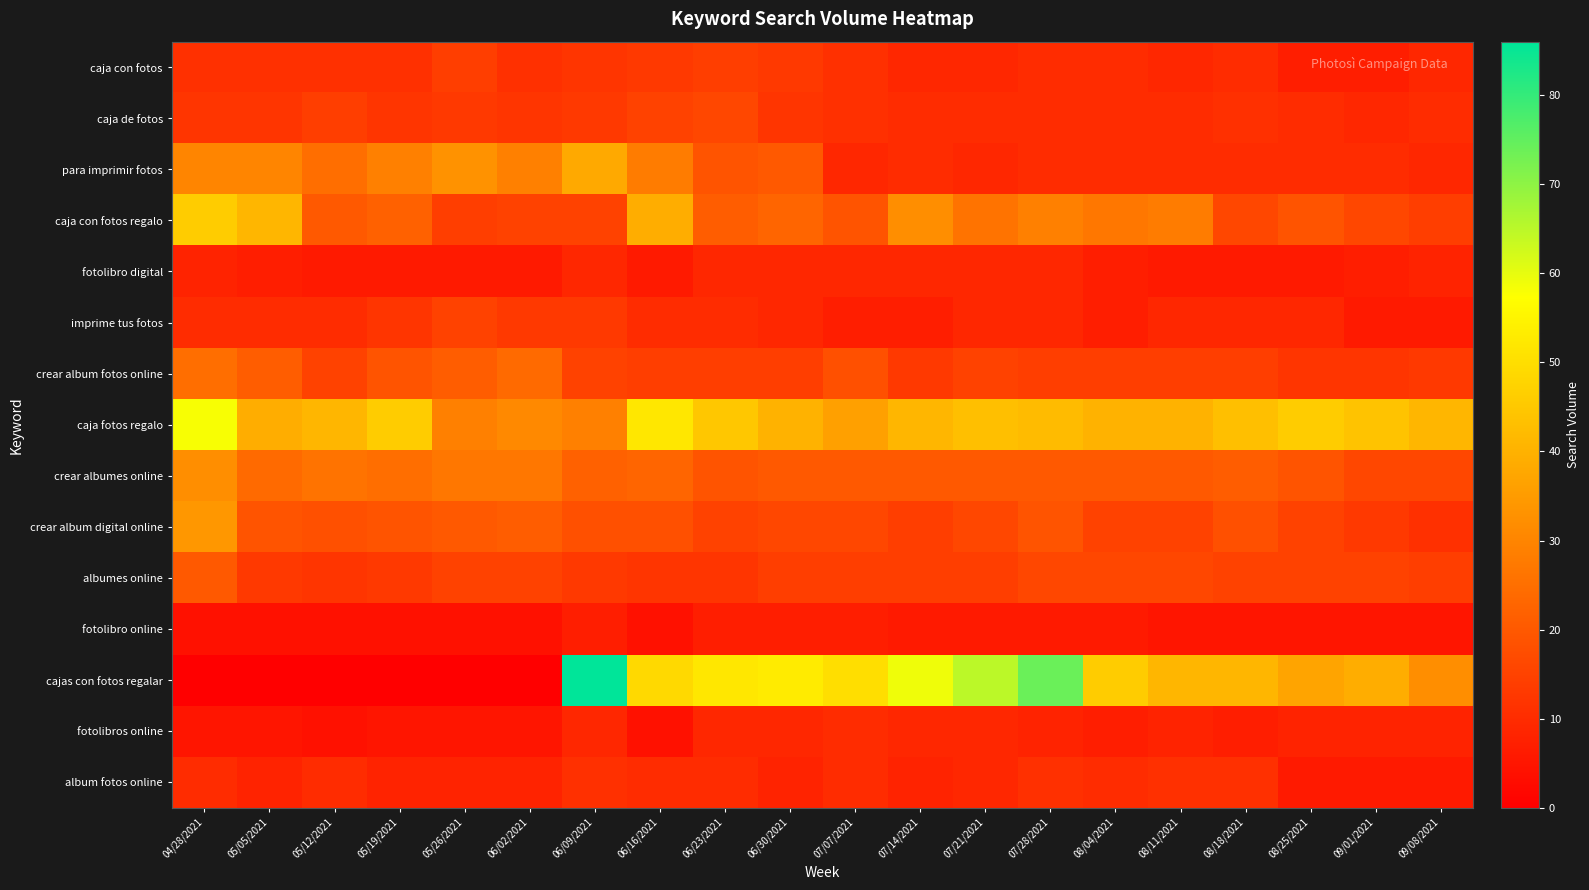

Reading left to right, list all the values displayed in this chart.

caja con fotos: 04/28/2021=11	05/05/2021=11	05/12/2021=11	05/19/2021=11	05/26/2021=14	06/02/2021=11	06/09/2021=12	06/16/2021=13	06/23/2021=14	06/30/2021=13	07/07/2021=11	07/14/2021=9	07/21/2021=9	07/28/2021=10	08/04/2021=10	08/11/2021=9	08/18/2021=10	08/25/2021=7	09/01/2021=7	09/08/2021=9
caja de fotos: 04/28/2021=12	05/05/2021=12	05/12/2021=14	05/19/2021=12	05/26/2021=13	06/02/2021=12	06/09/2021=13	06/16/2021=15	06/23/2021=16	06/30/2021=12	07/07/2021=11	07/14/2021=10	07/21/2021=10	07/28/2021=10	08/04/2021=10	08/11/2021=10	08/18/2021=11	08/25/2021=10	09/01/2021=9	09/08/2021=10
para imprimir fotos: 04/28/2021=30	05/05/2021=30	05/12/2021=25	05/19/2021=29	05/26/2021=33	06/02/2021=29	06/09/2021=38	06/16/2021=28	06/23/2021=19	06/30/2021=20	07/07/2021=9	07/14/2021=10	07/21/2021=9	07/28/2021=10	08/04/2021=10	08/11/2021=10	08/18/2021=10	08/25/2021=10	09/01/2021=10	09/08/2021=9
caja con fotos regalo: 04/28/2021=46	05/05/2021=41	05/12/2021=20	05/19/2021=22	05/26/2021=14	06/02/2021=15	06/09/2021=15	06/16/2021=39	06/23/2021=21	06/30/2021=23	07/07/2021=19	07/14/2021=32	07/21/2021=26	07/28/2021=29	08/04/2021=27	08/11/2021=28	08/18/2021=16	08/25/2021=19	09/01/2021=16	09/08/2021=14
fotolibro digital: 04/28/2021=8	05/05/2021=7	05/12/2021=6	05/19/2021=6	05/26/2021=6	06/02/2021=6	06/09/2021=9	06/16/2021=6	06/23/2021=9	06/30/2021=9	07/07/2021=9	07/14/2021=9	07/21/2021=9	07/28/2021=9	08/04/2021=7	08/11/2021=6	08/18/2021=6	08/25/2021=6	09/01/2021=7	09/08/2021=8
imprime tus fotos: 04/28/2021=10	05/05/2021=10	05/12/2021=10	05/19/2021=12	05/26/2021=15	06/02/2021=13	06/09/2021=13	06/16/2021=10	06/23/2021=10	06/30/2021=9	07/07/2021=7	07/14/2021=7	07/21/2021=9	07/28/2021=9	08/04/2021=7	08/11/2021=9	08/18/2021=9	08/25/2021=9	09/01/2021=6	09/08/2021=6
crear album fotos online: 04/28/2021=25	05/05/2021=21	05/12/2021=15	05/19/2021=19	05/26/2021=21	06/02/2021=24	06/09/2021=15	06/16/2021=14	06/23/2021=14	06/30/2021=14	07/07/2021=18	07/14/2021=13	07/21/2021=15	07/28/2021=14	08/04/2021=14	08/11/2021=14	08/18/2021=14	08/25/2021=12	09/01/2021=12	09/08/2021=13
caja fotos regalo: 04/28/2021=58	05/05/2021=39	05/12/2021=41	05/19/2021=46	05/26/2021=29	06/02/2021=31	06/09/2021=29	06/16/2021=52	06/23/2021=45	06/30/2021=40	07/07/2021=36	07/14/2021=41	07/21/2021=43	07/28/2021=42	08/04/2021=40	08/11/2021=40	08/18/2021=43	08/25/2021=46	09/01/2021=44	09/08/2021=41
crear albumes online: 04/28/2021=32	05/05/2021=24	05/12/2021=26	05/19/2021=25	05/26/2021=27	06/02/2021=27	06/09/2021=22	06/16/2021=23	06/23/2021=19	06/30/2021=20	07/07/2021=20	07/14/2021=20	07/21/2021=20	07/28/2021=20	08/04/2021=20	08/11/2021=20	08/18/2021=21	08/25/2021=19	09/01/2021=16	09/08/2021=16
crear album digital online: 04/28/2021=34	05/05/2021=19	05/12/2021=18	05/19/2021=19	05/26/2021=20	06/02/2021=21	06/09/2021=18	06/16/2021=18	06/23/2021=15	06/30/2021=16	07/07/2021=16	07/14/2021=14	07/21/2021=16	07/28/2021=19	08/04/2021=15	08/11/2021=15	08/18/2021=18	08/25/2021=15	09/01/2021=13	09/08/2021=11
albumes online: 04/28/2021=20	05/05/2021=13	05/12/2021=12	05/19/2021=13	05/26/2021=15	06/02/2021=15	06/09/2021=13	06/16/2021=12	06/23/2021=12	06/30/2021=14	07/07/2021=14	07/14/2021=14	07/21/2021=14	07/28/2021=16	08/04/2021=16	08/11/2021=16	08/18/2021=15	08/25/2021=15	09/01/2021=15	09/08/2021=14
fotolibro online: 04/28/2021=4	05/05/2021=4	05/12/2021=4	05/19/2021=4	05/26/2021=4	06/02/2021=4	06/09/2021=7	06/16/2021=4	06/23/2021=7	06/30/2021=7	07/07/2021=7	07/14/2021=6	07/21/2021=6	07/28/2021=6	08/04/2021=6	08/11/2021=5	08/18/2021=5	08/25/2021=5	09/01/2021=5	09/08/2021=5
cajas con fotos regalar: 04/28/2021=0	05/05/2021=0	05/12/2021=0	05/19/2021=0	05/26/2021=0	06/02/2021=0	06/09/2021=86	06/16/2021=49	06/23/2021=52	06/30/2021=53	07/07/2021=50	07/14/2021=59	07/21/2021=65	07/28/2021=74	08/04/2021=46	08/11/2021=41	08/18/2021=41	08/25/2021=37	09/01/2021=39	09/08/2021=32
fotolibros online: 04/28/2021=5	05/05/2021=5	05/12/2021=4	05/19/2021=5	05/26/2021=5	06/02/2021=5	06/09/2021=9	06/16/2021=4	06/23/2021=9	06/30/2021=9	07/07/2021=10	07/14/2021=9	07/21/2021=9	07/28/2021=8	08/04/2021=7	08/11/2021=8	08/18/2021=7	08/25/2021=8	09/01/2021=8	09/08/2021=8
album fotos online: 04/28/2021=10	05/05/2021=8	05/12/2021=10	05/19/2021=8	05/26/2021=8	06/02/2021=8	06/09/2021=11	06/16/2021=10	06/23/2021=10	06/30/2021=8	07/07/2021=10	07/14/2021=8	07/21/2021=9	07/28/2021=11	08/04/2021=10	08/11/2021=11	08/18/2021=11	08/25/2021=6	09/01/2021=6	09/08/2021=6